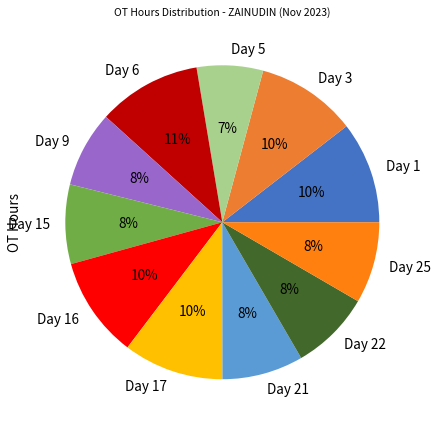

Combined, do Day 21 and Day 16 account for over 50%?

No